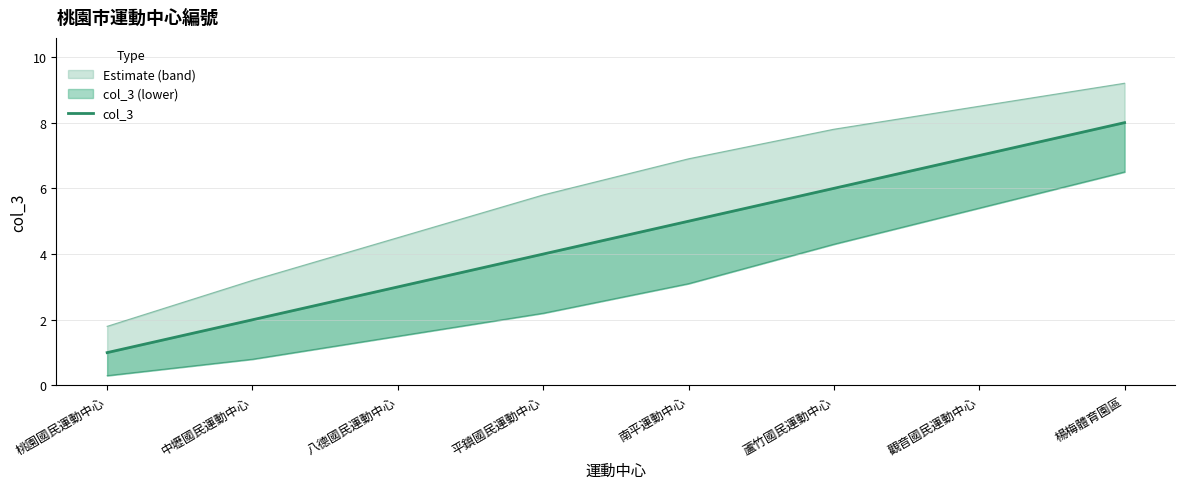

What is the average value?

4